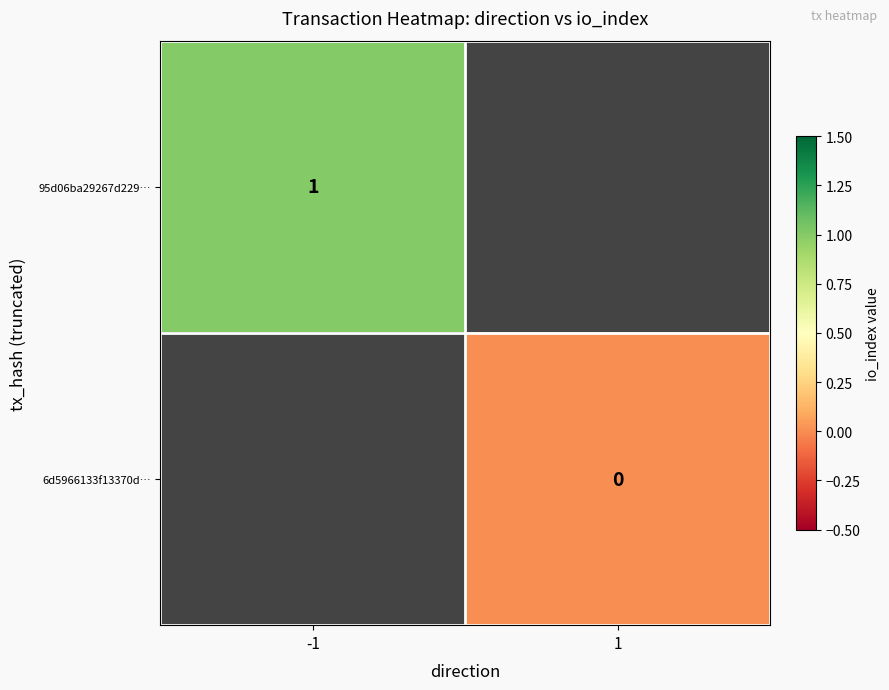

How many data points does each series have?

2